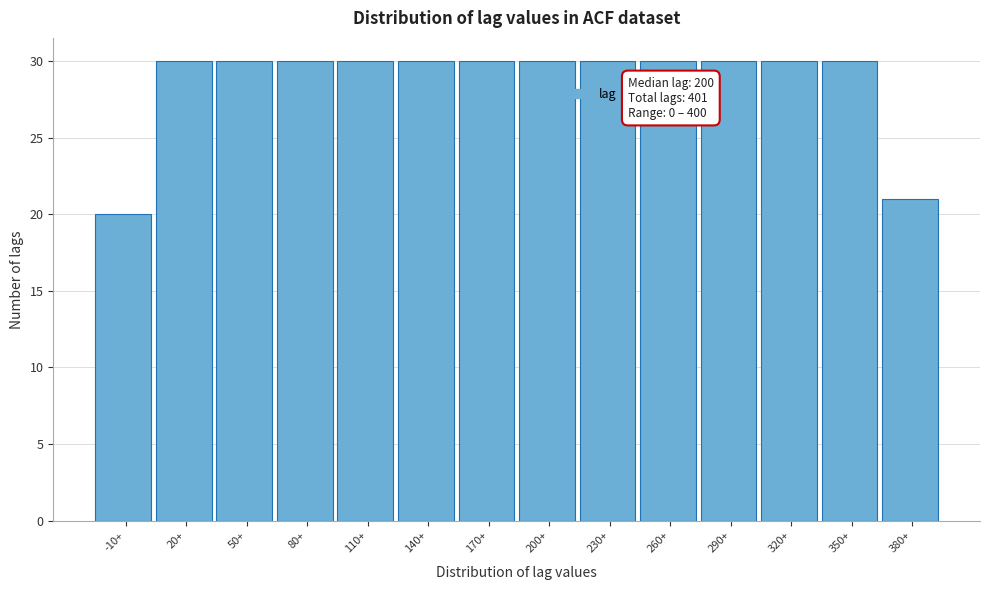

Reading left to right, what are all the values shown in this chart?

20	30	30	30	30	30	30	30	30	30	30	30	30	21